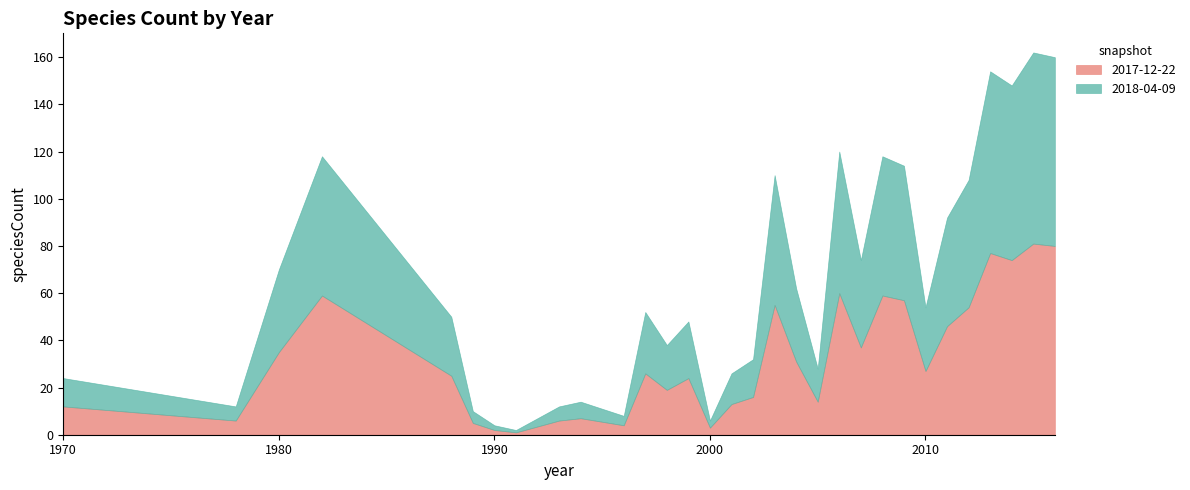

At which label is 2017-12-22 closest to 41?

2007